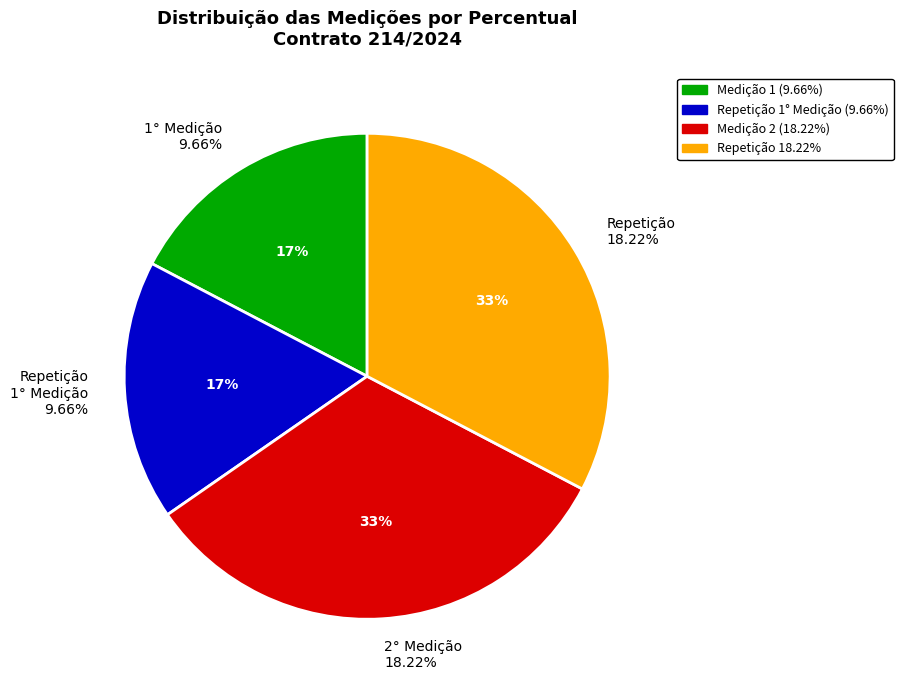

Does 2° Medição
18.22% represent more than half of the total?

No